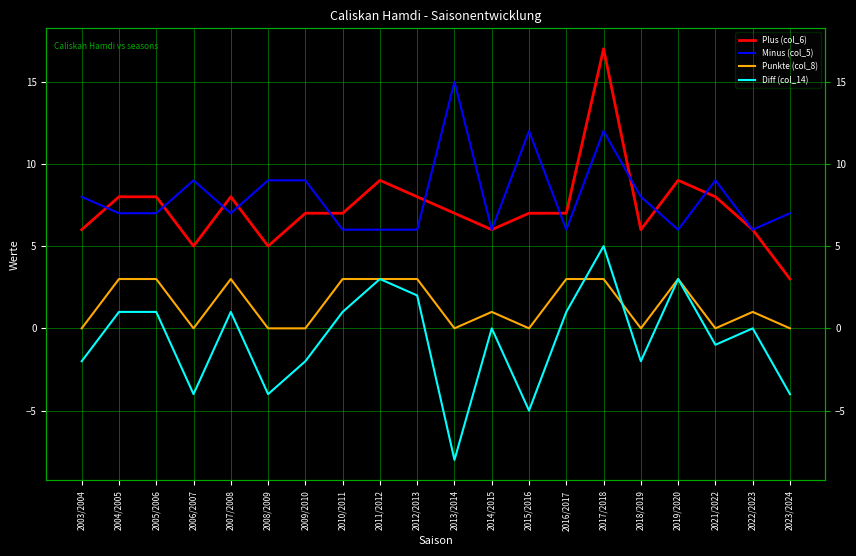

True or false: Punkte (col_8) and Plus (col_6) cross at least once.

False